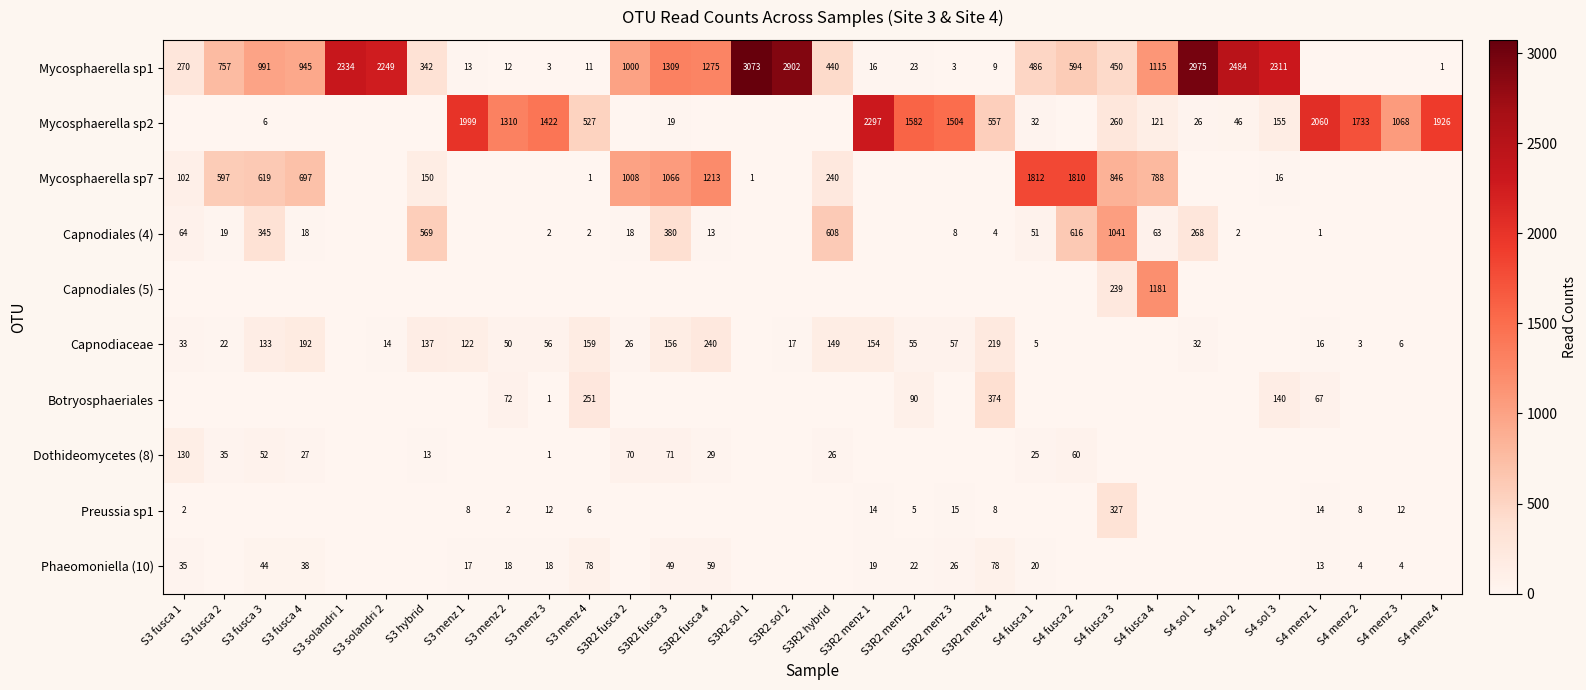

The value of Preussia sp1 at S3R2 menz 4 is 8. True or false?

True